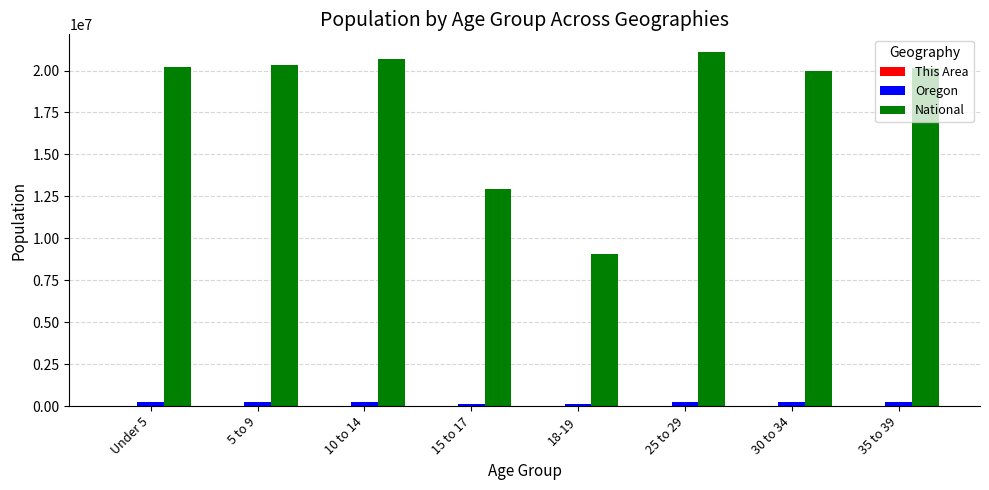

Count the number of categories in the chart.

8